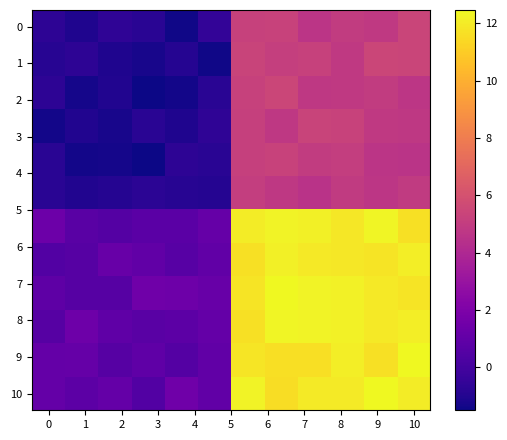

What is the maximum value shown in the chart?

12.5